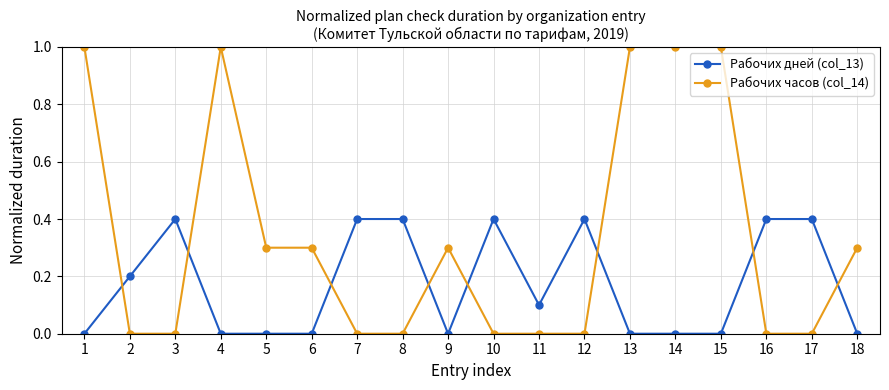

What is the sum of all Рабочих часов (col_14) values?

6.2